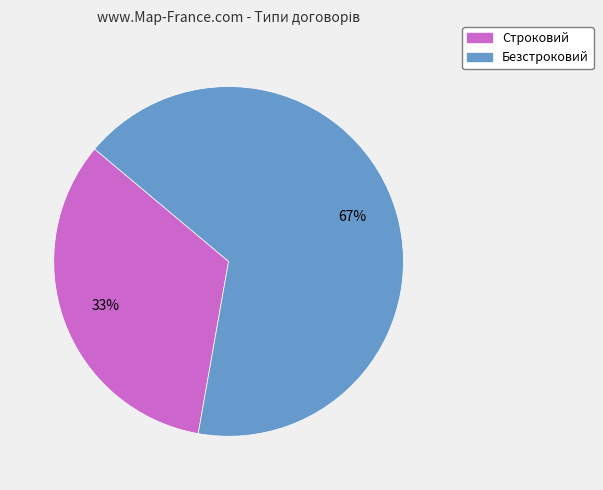

What percentage is the Безстроковий slice, to the nearest percent?

67%